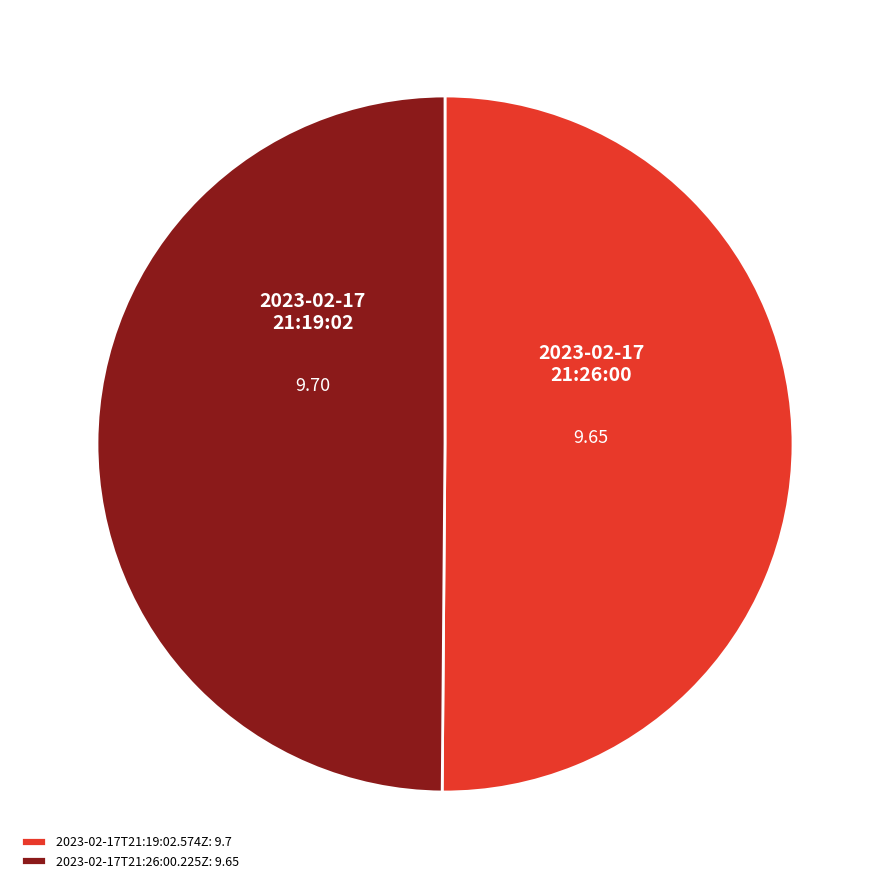

The 2023-02-17T21:19:02.574Z slice represents 50% of the pie. True or false?

True